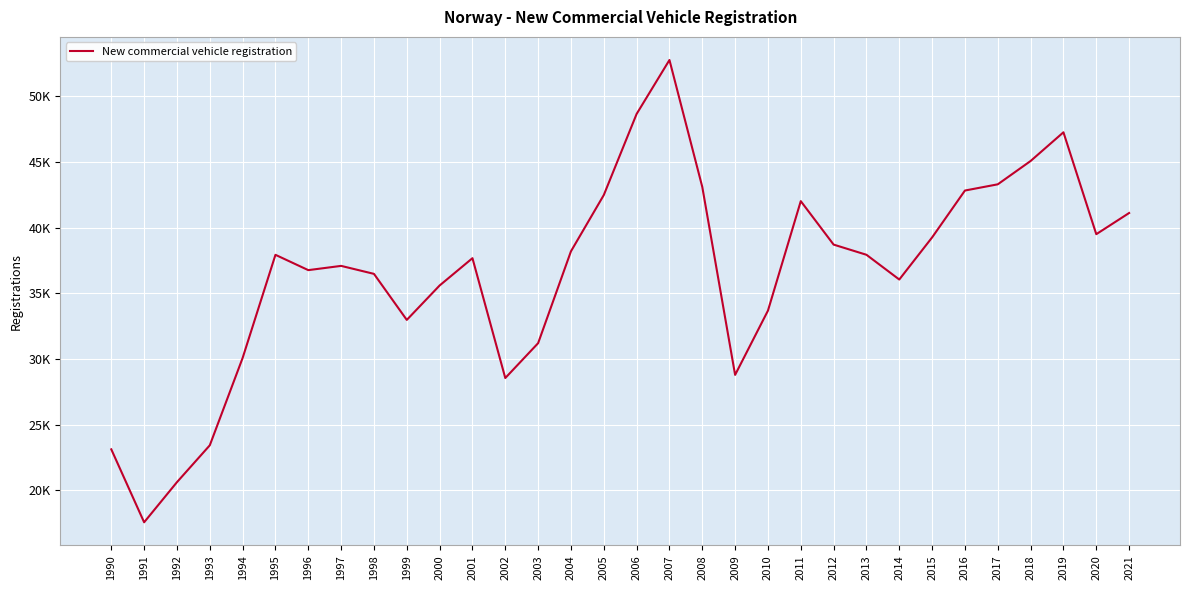

List the labels in order of value, largest first.

2007, 2006, 2019, 2018, 2017, 2008, 2016, 2005, 2011, 2021, 2020, 2015, 2012, 2004, 2013, 1995, 2001, 1997, 1996, 1998, 2014, 2000, 2010, 1999, 2003, 1994, 2009, 2002, 1993, 1990, 1992, 1991